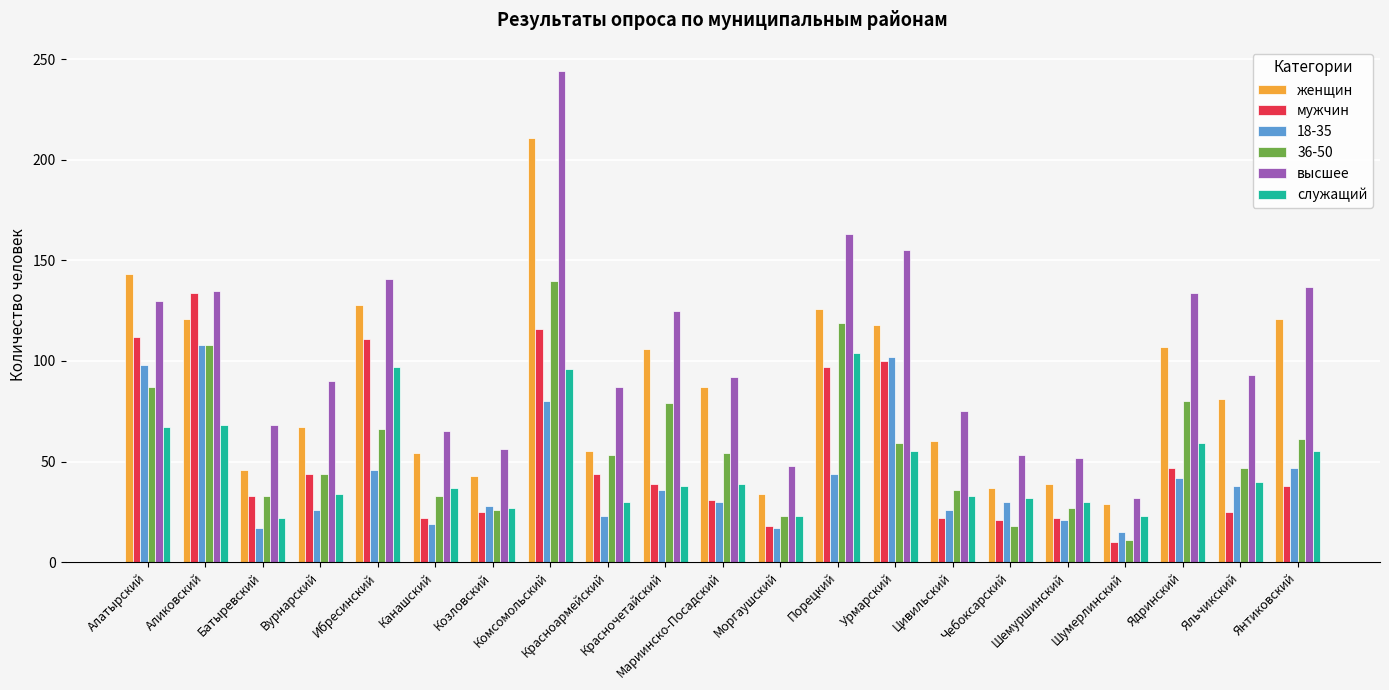

At how many categories does at least one series exceed 223?

1